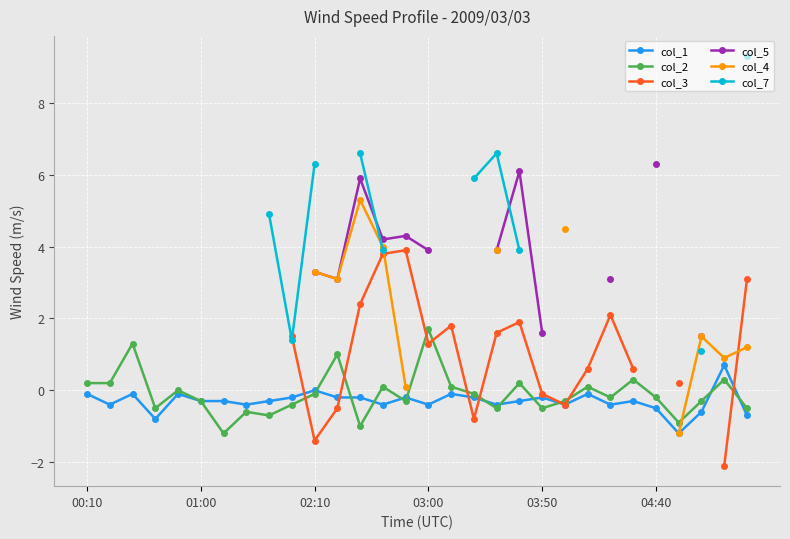

True or false: col_2 has more than 0 interior local peaks.

True